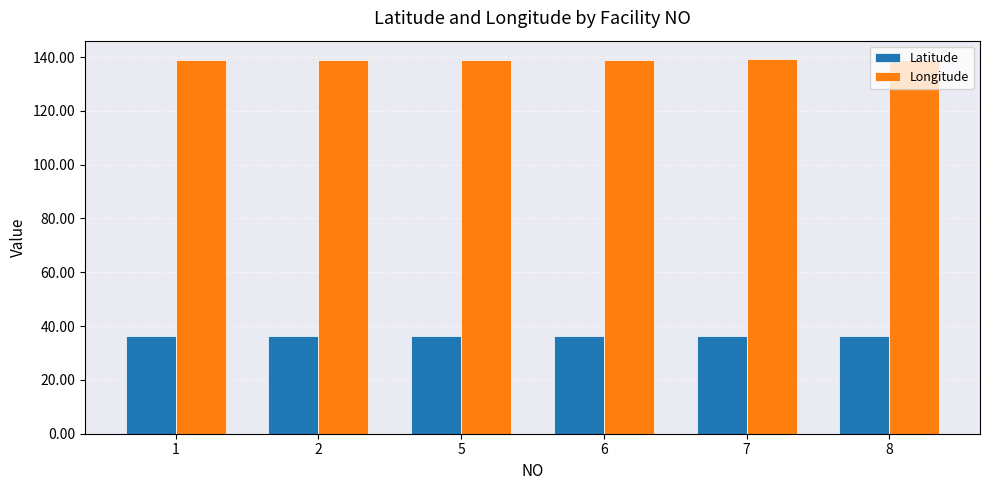

What is the sum of all Longitude values?

834.1